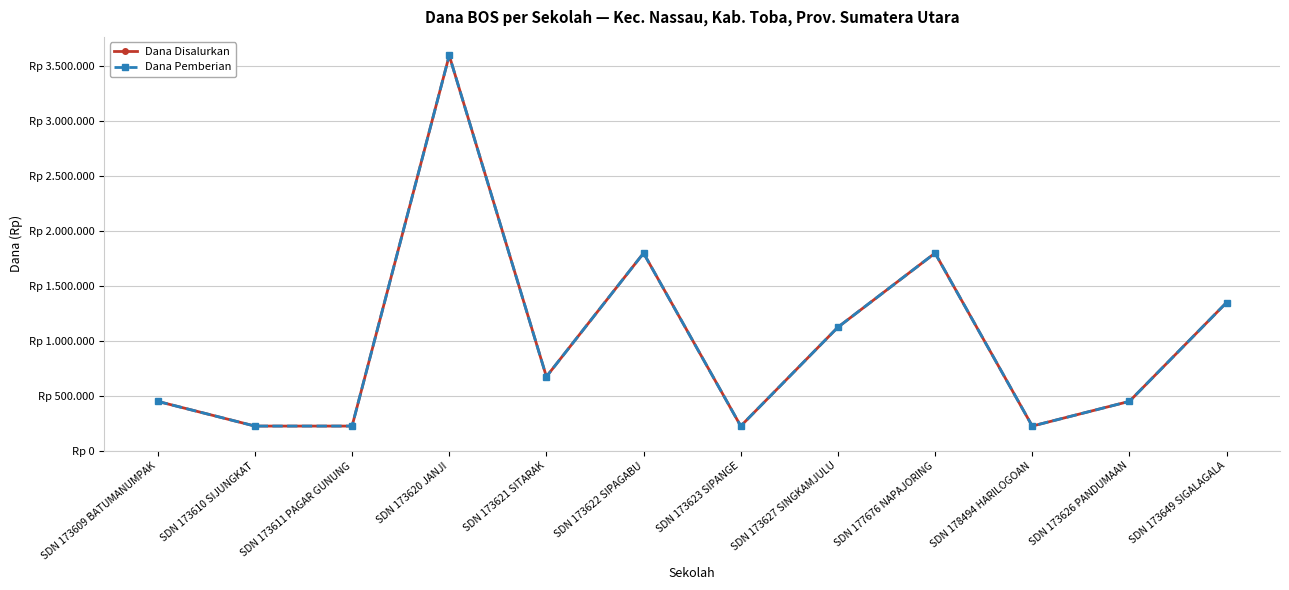

Which series has the largest total across all categories?

Dana Disalurkan